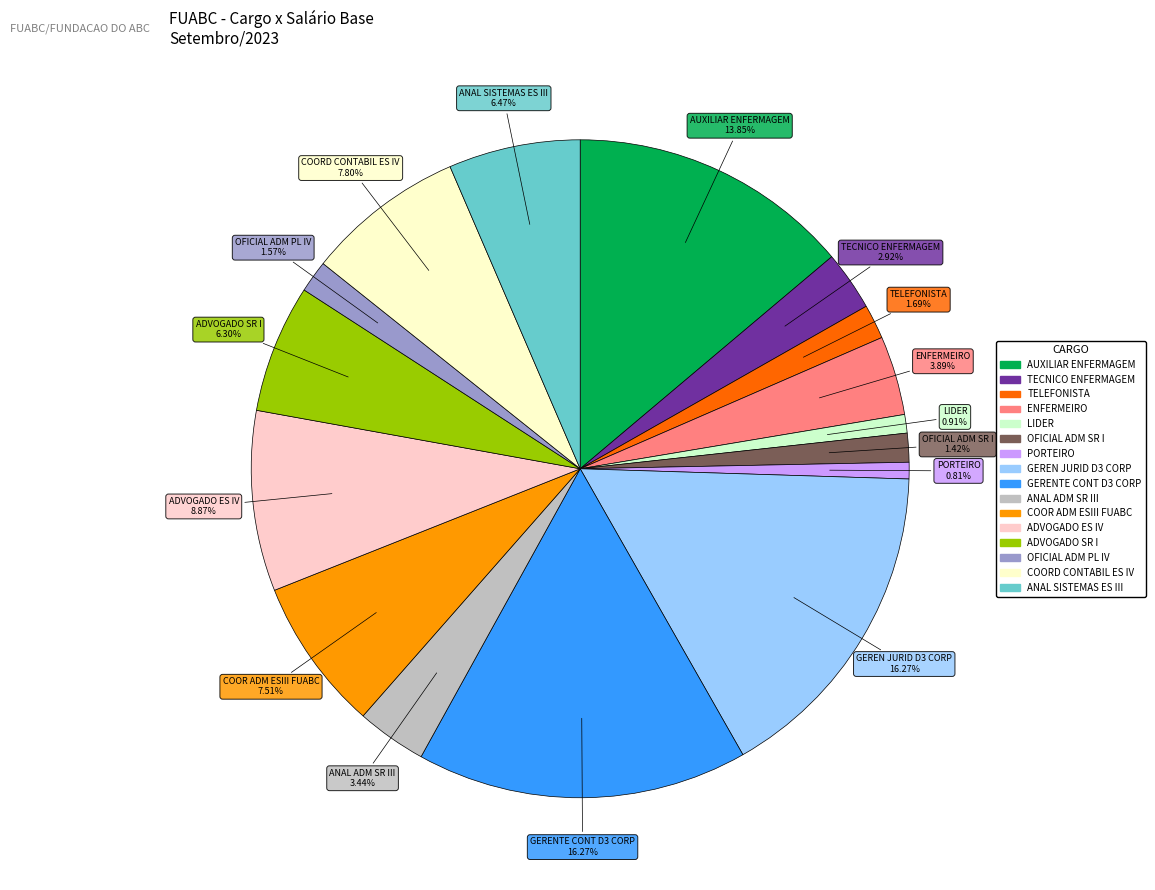

Is the sum of ADVOGADO SR I and ENFERMEIRO greater than half?

No